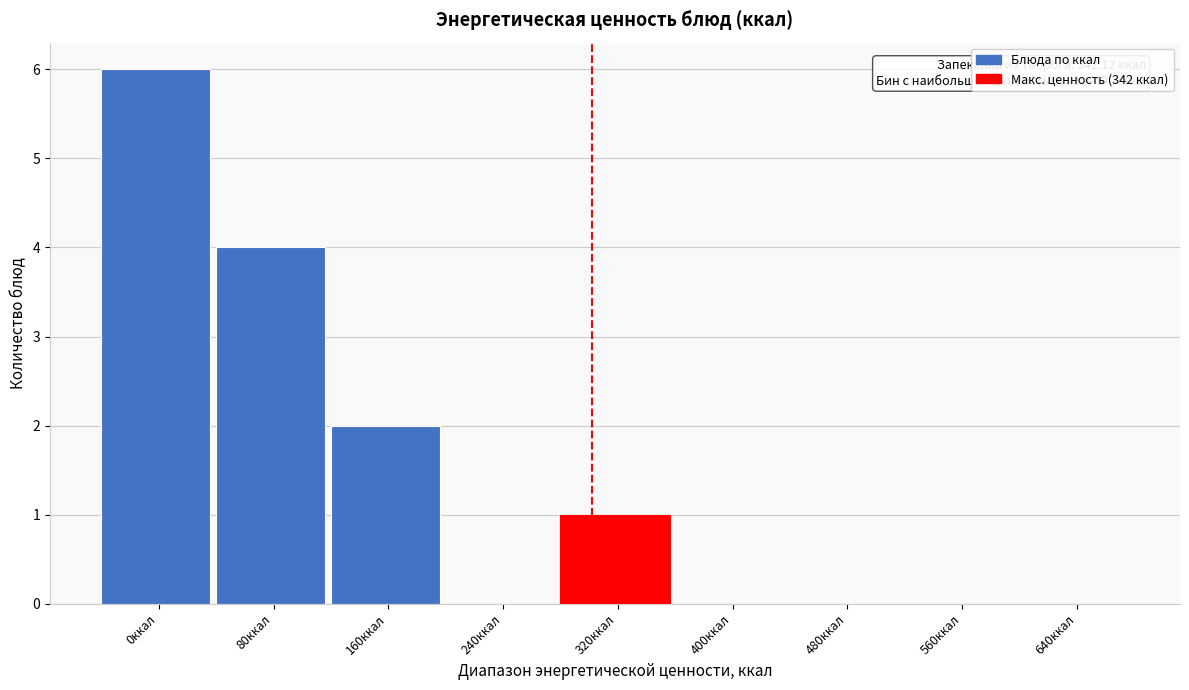

Reading left to right, what are all the values shown in this chart?

0ккал=6	80ккал=4	160ккал=2	240ккал=0	320ккал=1	400ккал=0	480ккал=0	560ккал=0	640ккал=0